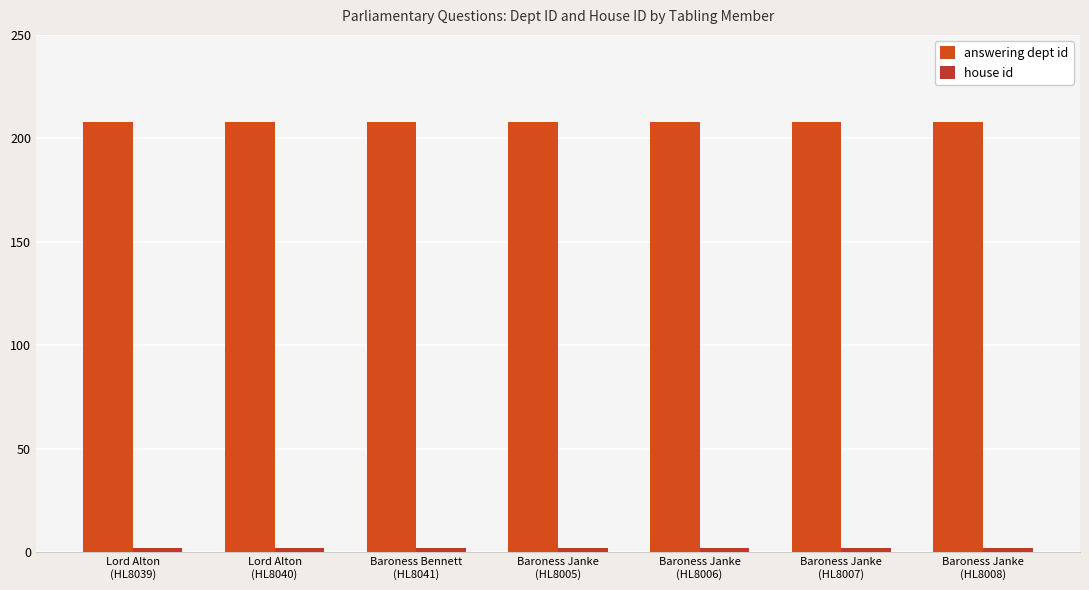

Reading left to right, what are all the values shown in this chart?

answering dept id: 208	208	208	208	208	208	208
house id: 2	2	2	2	2	2	2